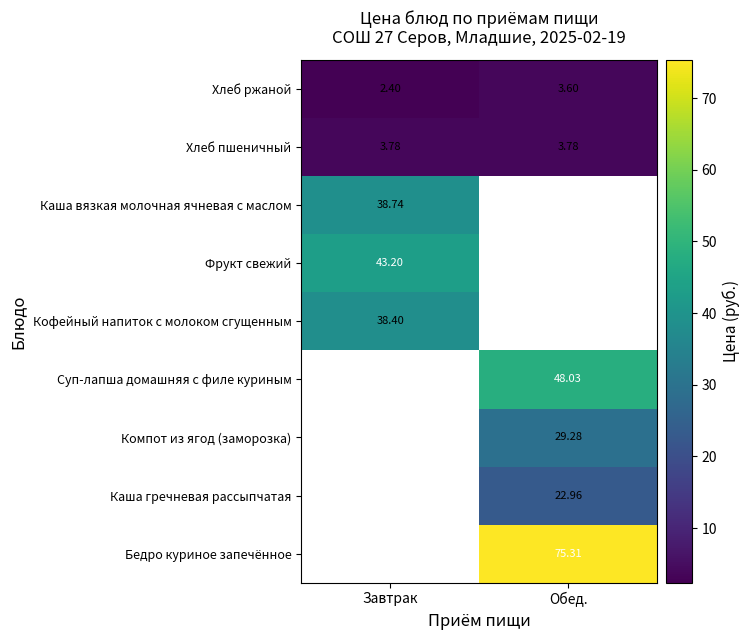

Rank the categories by Хлеб ржаной value from lowest to highest.

Завтрак, Обед.